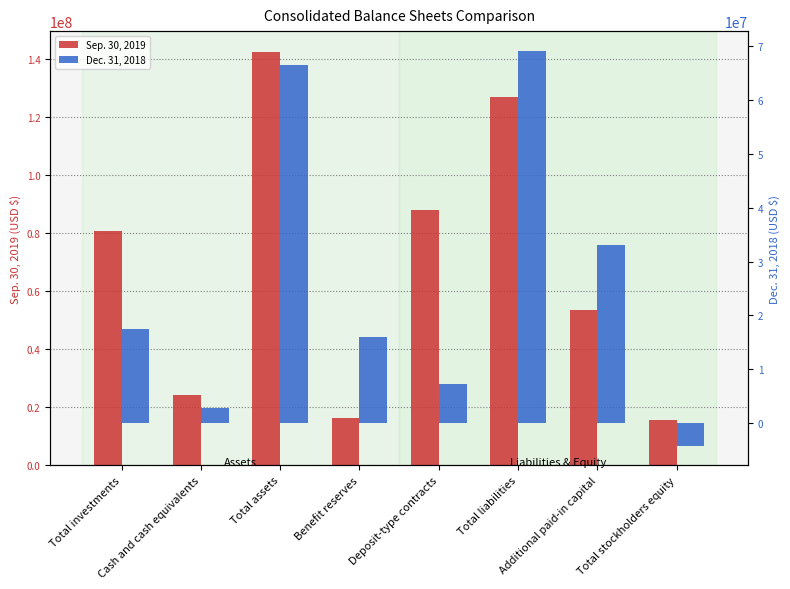

Reading left to right, list all the values displayed in this chart.

Sep. 30, 2019: Total investments=80882188	Cash and cash equivalents=24369609	Total assets=142526651	Benefit reserves=16251544	Deposit-type contracts=87901054	Total liabilities=126944474	Additional paid-in capital=53451243	Total stockholders equity=15582177
Dec. 31, 2018: Total investments=17428026	Cash and cash equivalents=2832567	Total assets=66491249	Benefit reserves=16012655	Deposit-type contracts=7234927	Total liabilities=69128199	Additional paid-in capital=33006242	Total stockholders equity=-4136950